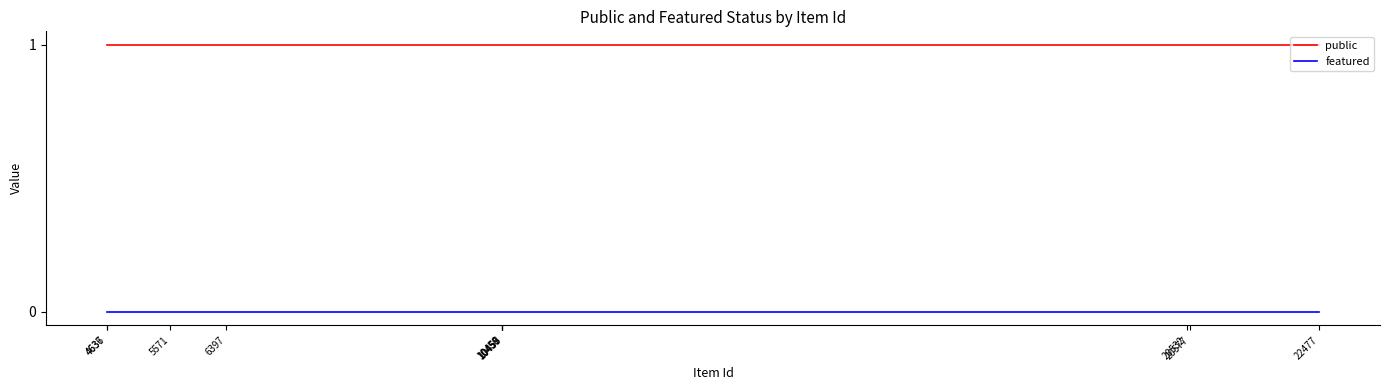

What is the highest value of the public series?

1